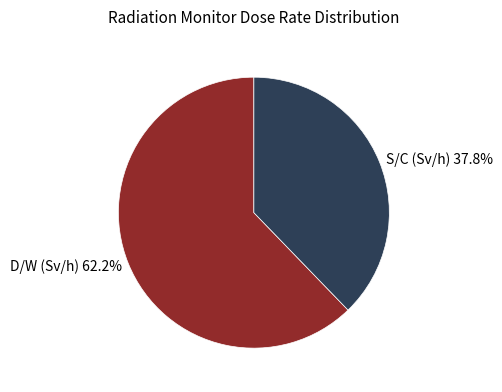

What percentage is the D/W (Sv/h) slice, to the nearest percent?

62%